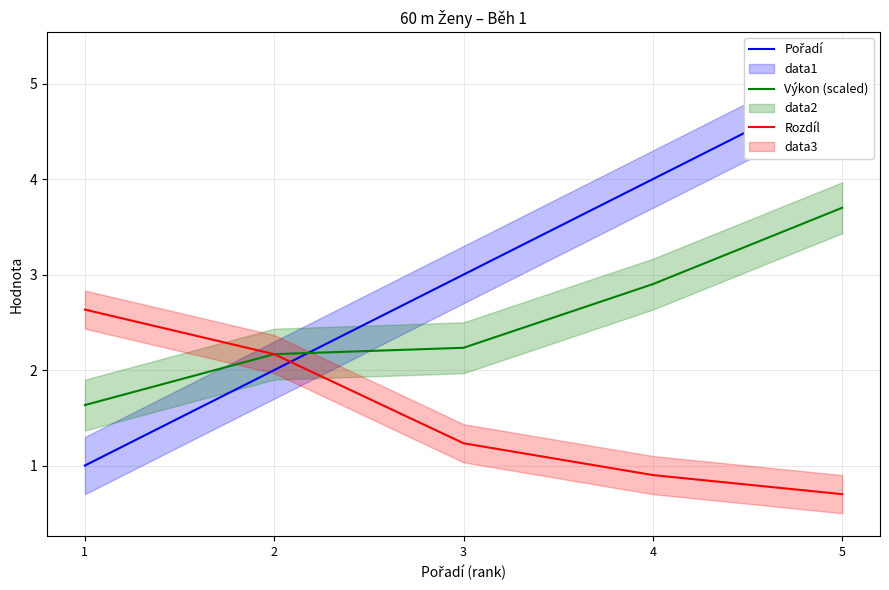

How many categories are shown in the chart?

5